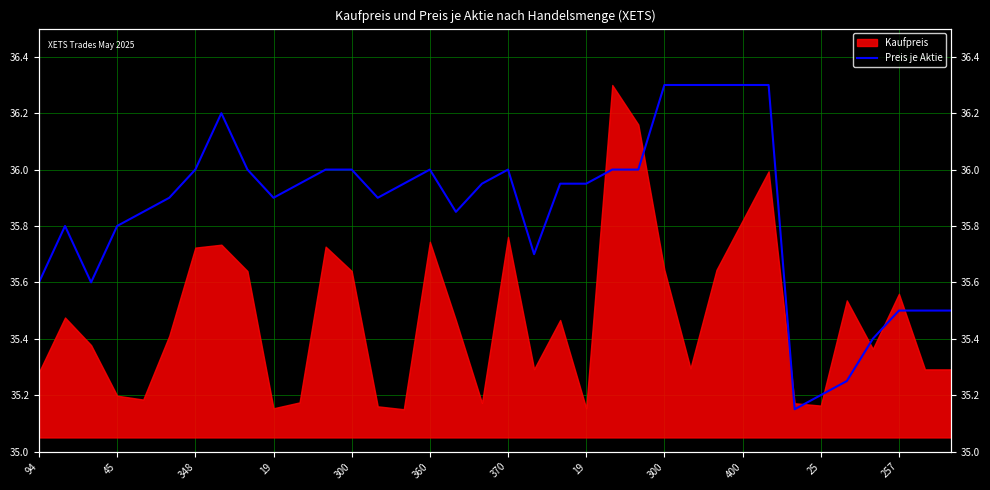

What is the sum of all values?

1290.8